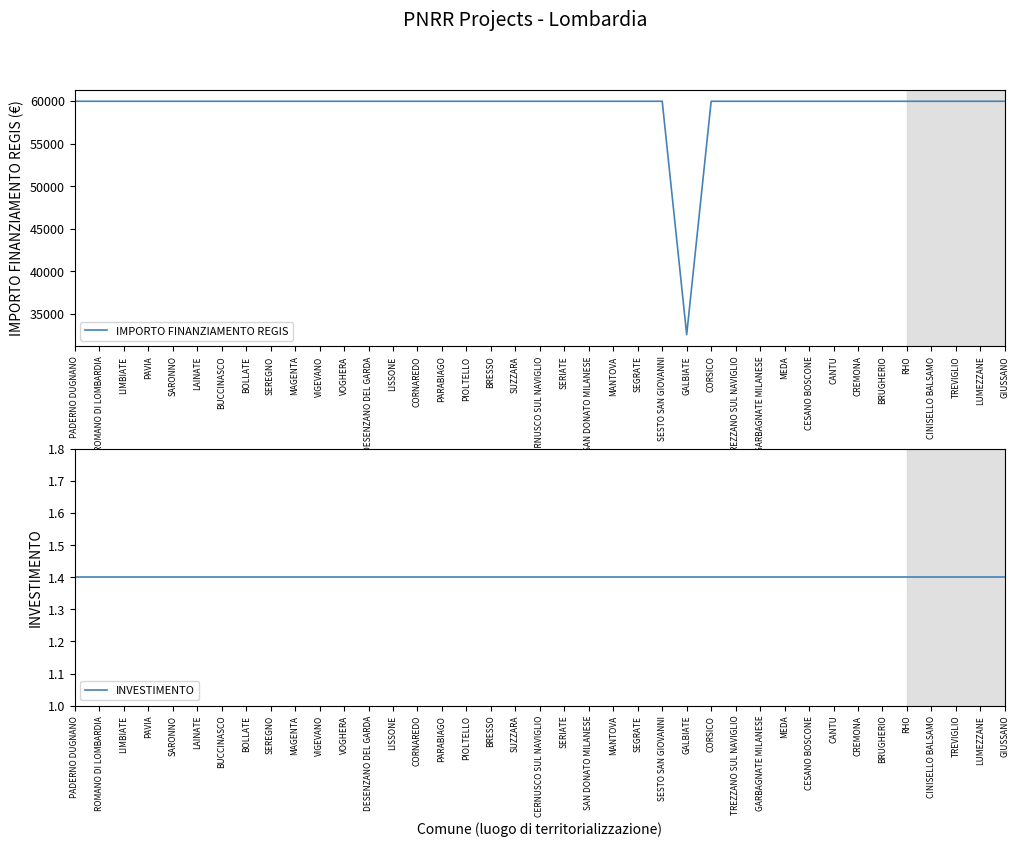

What is the spread (max minus min) of values at CESANO BOSCONE?

59964.6